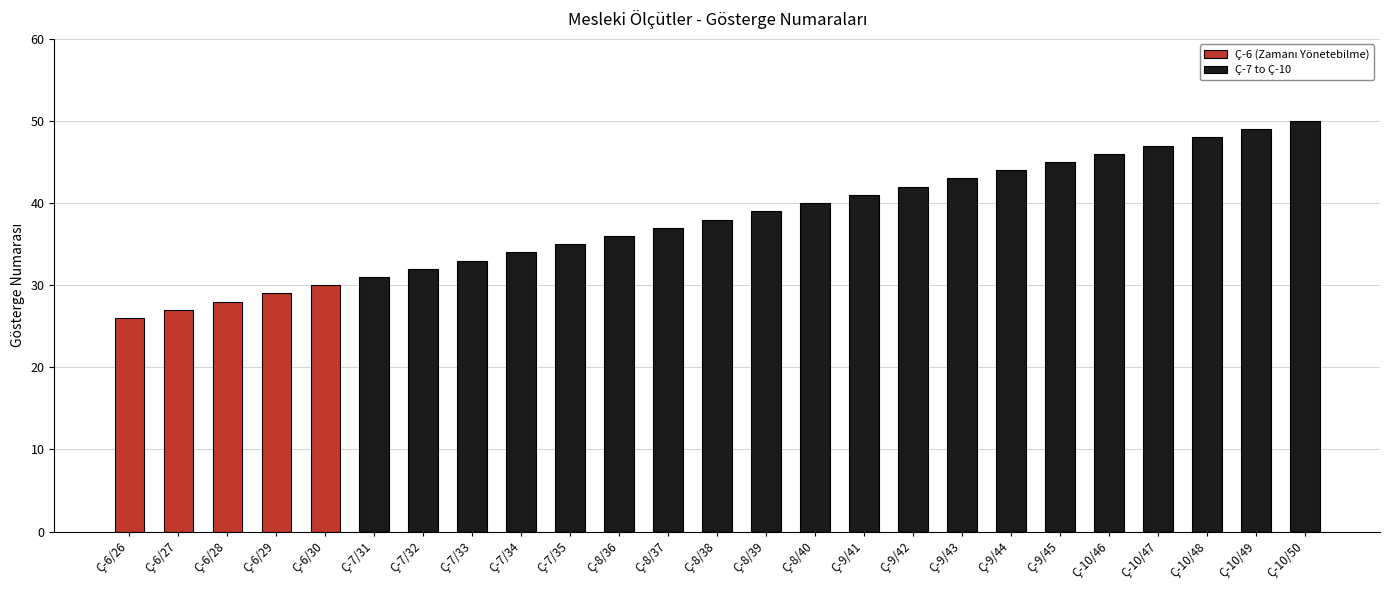

How many series are shown in this chart?

1